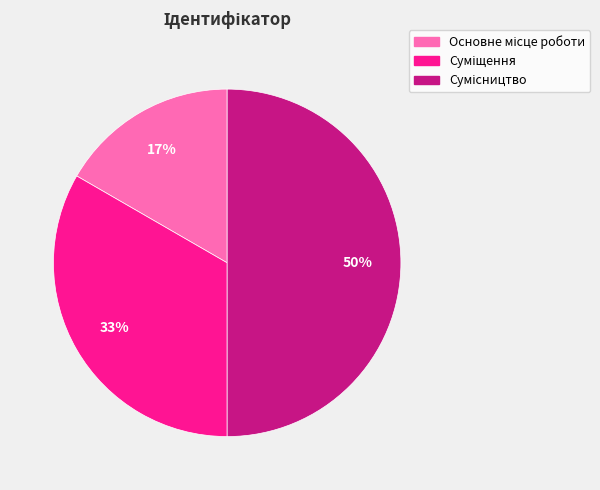

To the nearest percent, what is the average slice percentage?

33%